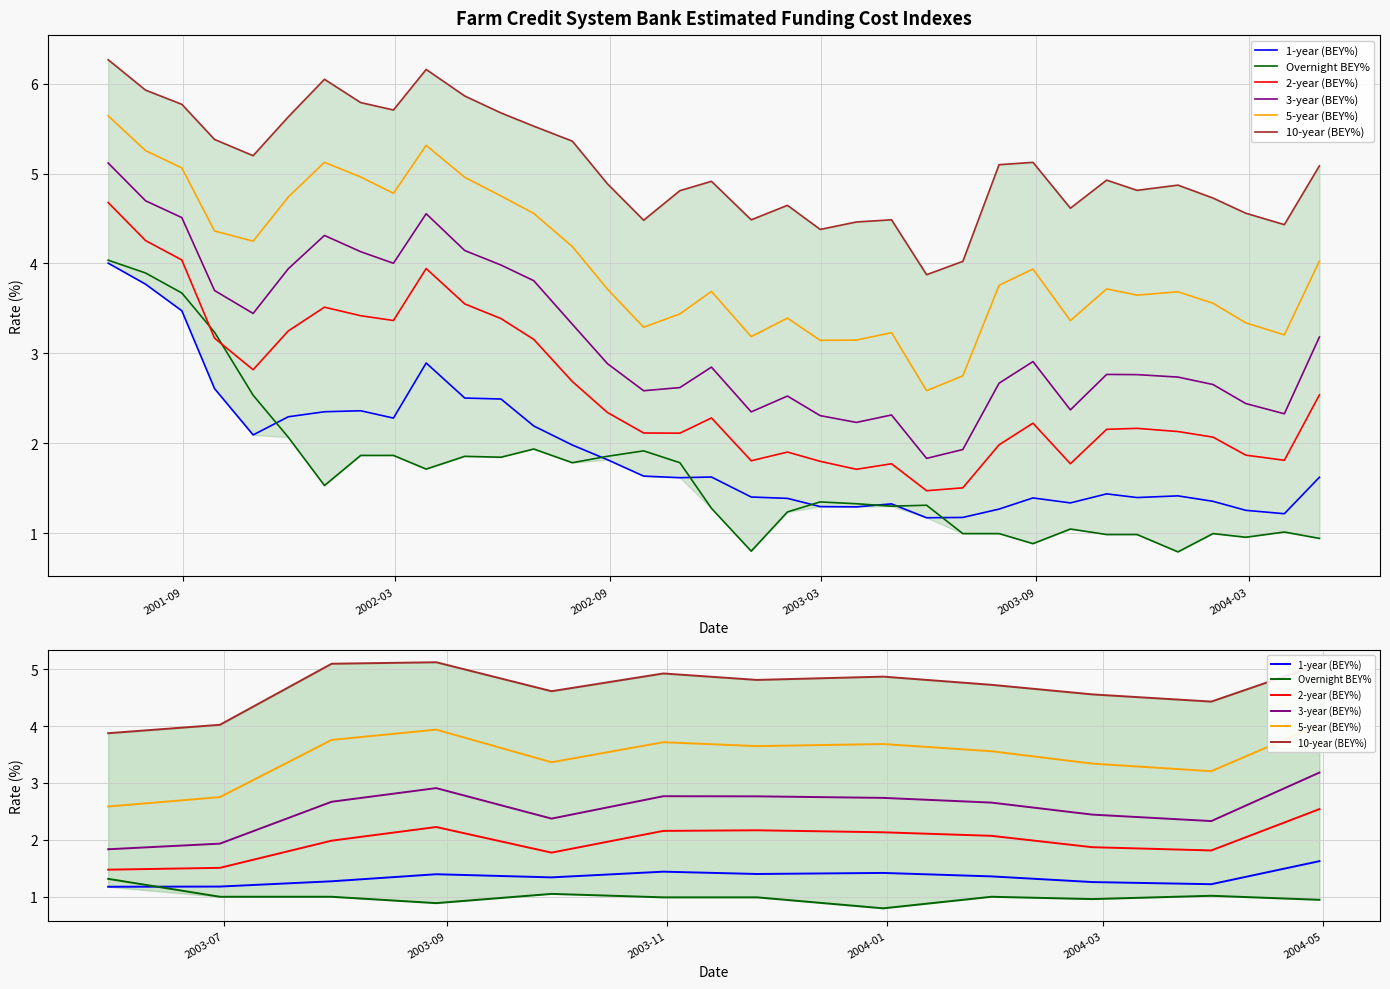

The 3-year (BEY%) series shows 0.7 at 6. True or false?

False